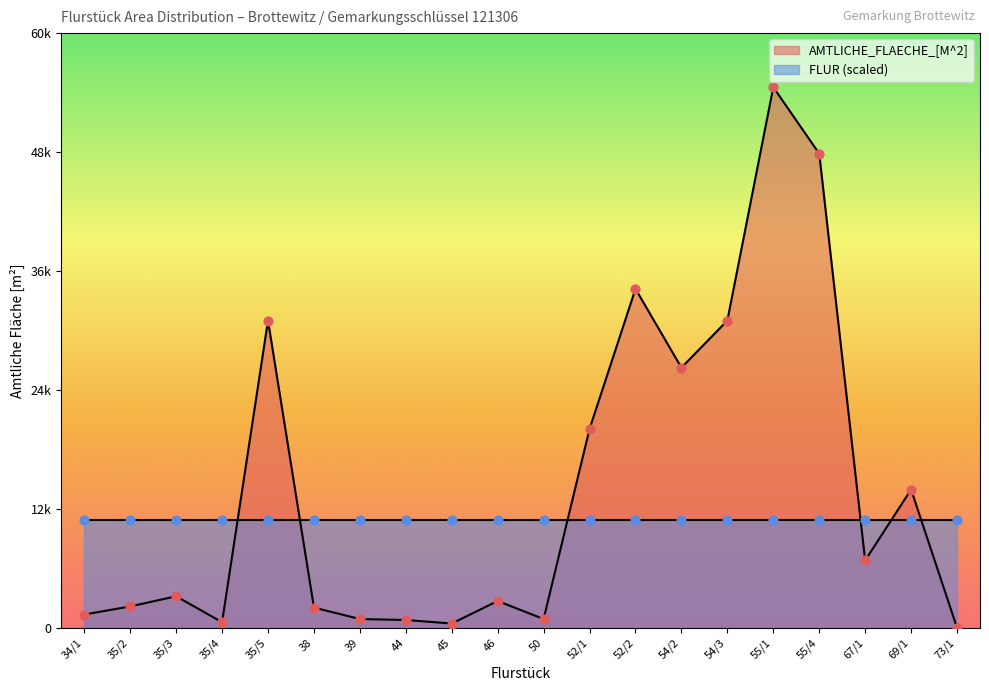

What is the ratio of the value at 44 to the value at 73/1?

30.4